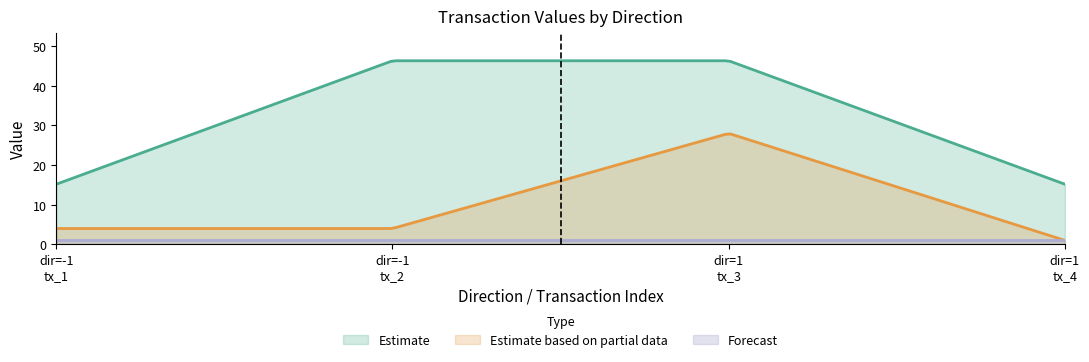

What is the difference between the highest and lowest values at 1?

45.3